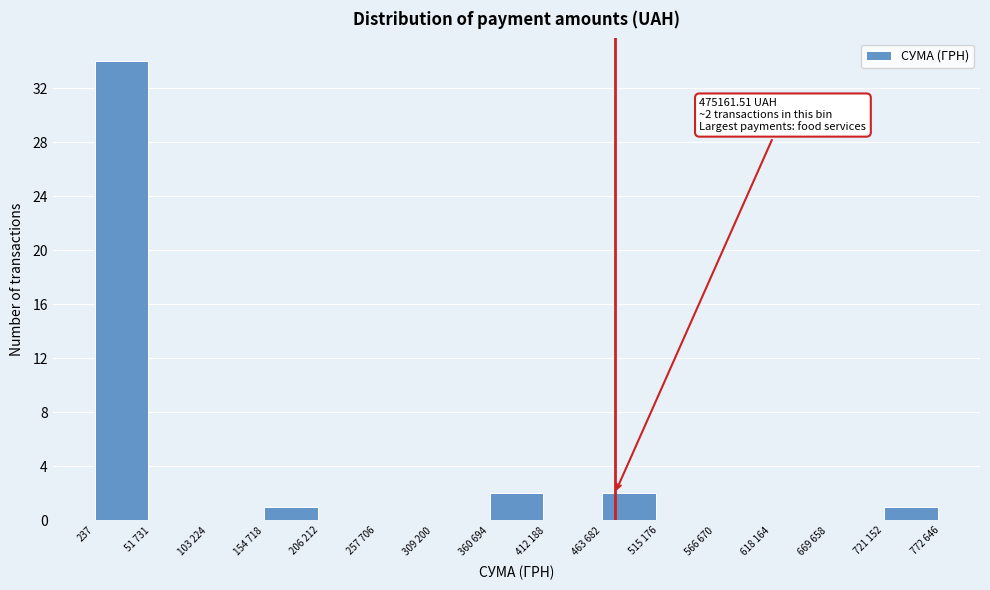

Reading right to left, what are all the values shown in this chart?

721 152=1	669 658=0	618 164=0	566 670=0	515 176=0	463 682=2	412 188=0	360 694=2	309 200=0	257 706=0	206 212=0	154 718=1	103 224=0	51 731=0	237=34